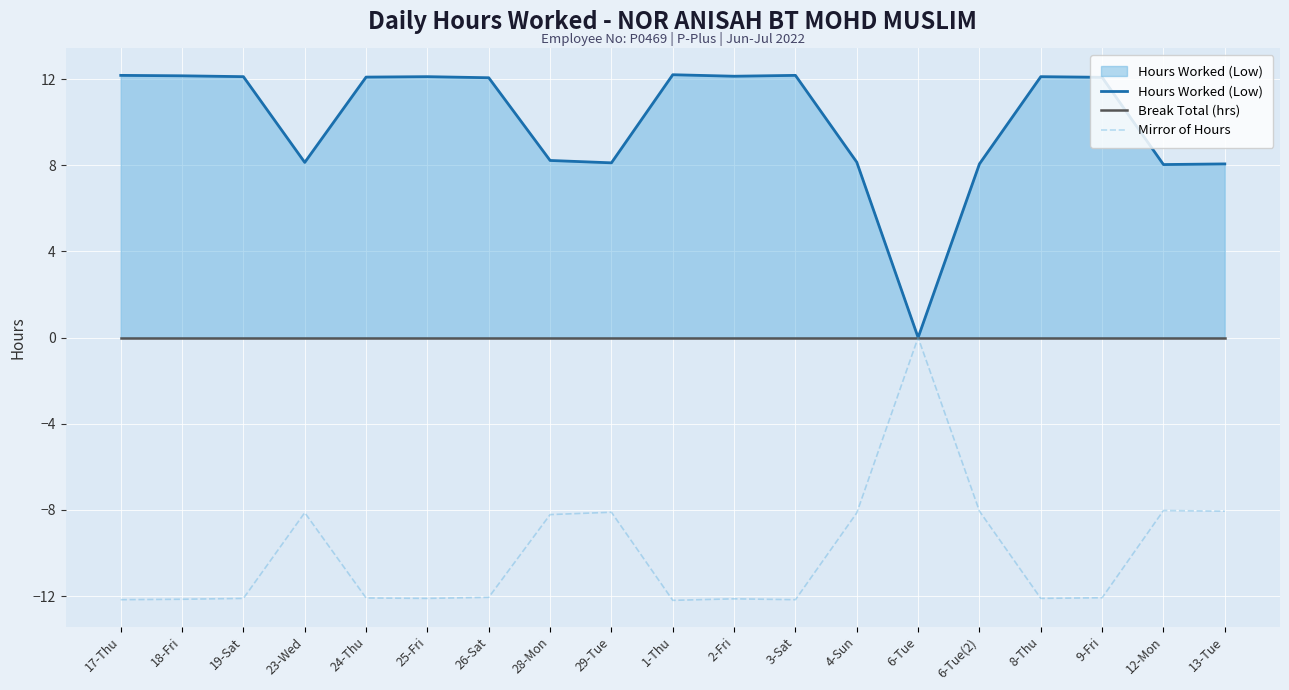

Where is Mirror of Hours nearest to the value -6?

12-Mon